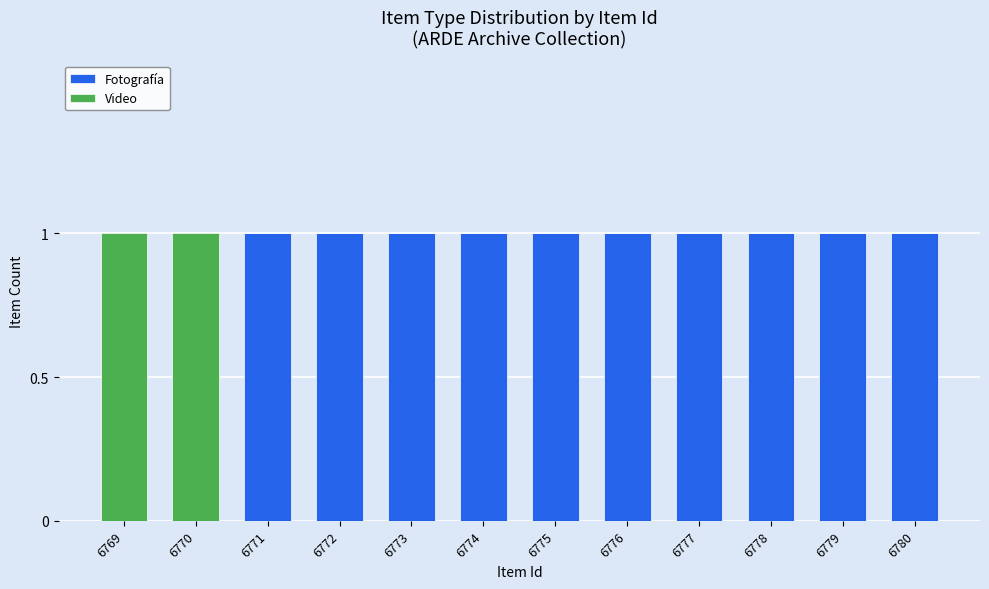

Are the bars grouped side by side (vs. stacked)?

No